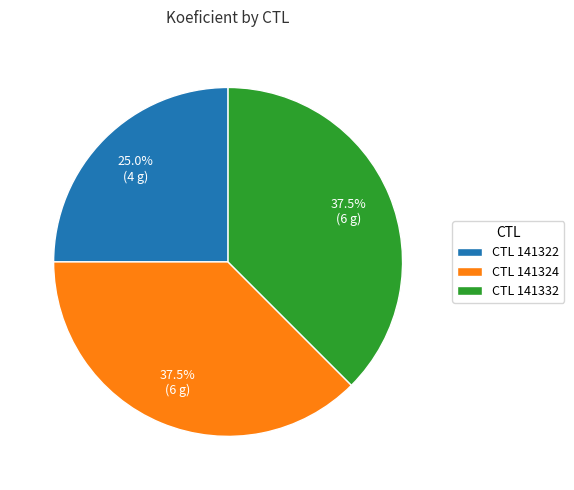

Is there a majority slice in this chart?

No